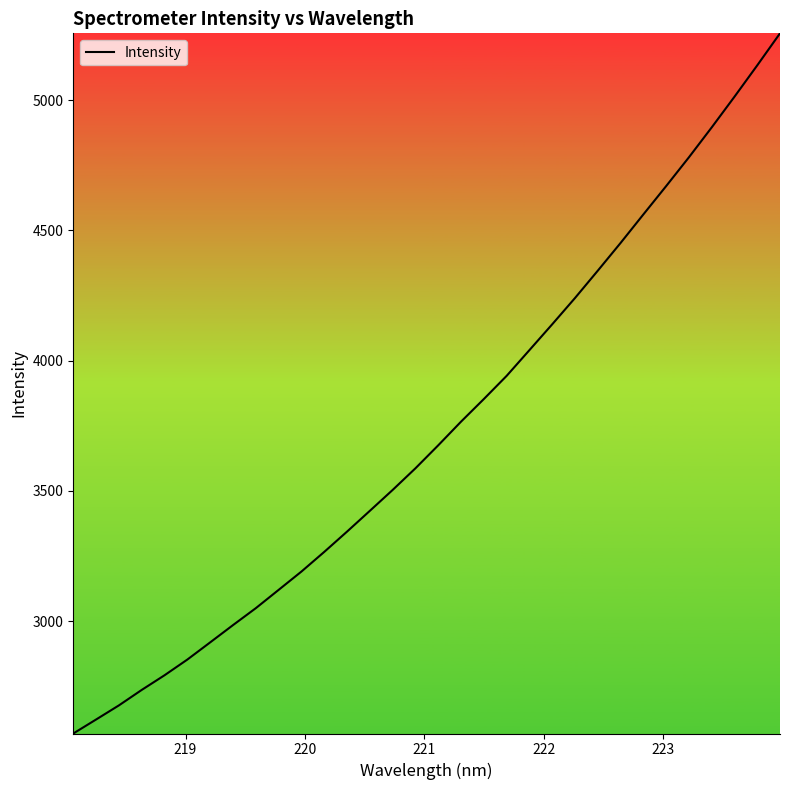

What is the maximum value shown in the chart?

5256.6